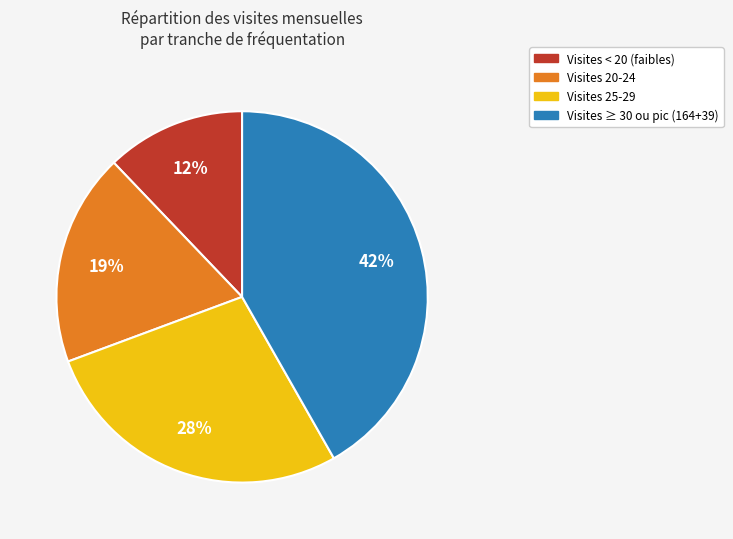

How many slices are in this pie chart?

4